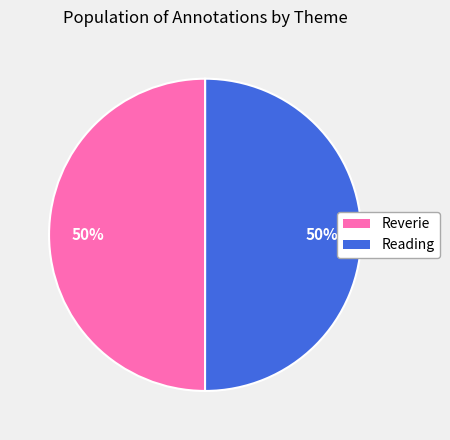

Do Reverie and Reading together represent more than half of the pie?

Yes